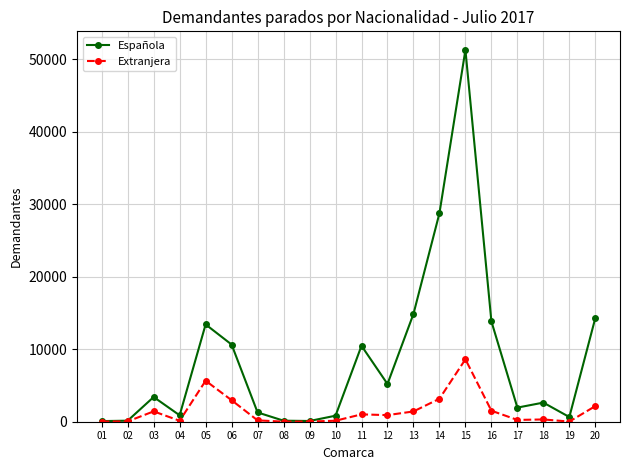

Which series has the largest range (max minus min)?

Española